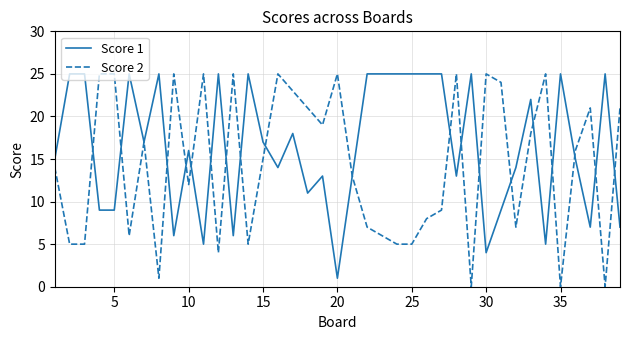

True or false: Score 1 and Score 2 cross at least once.

True